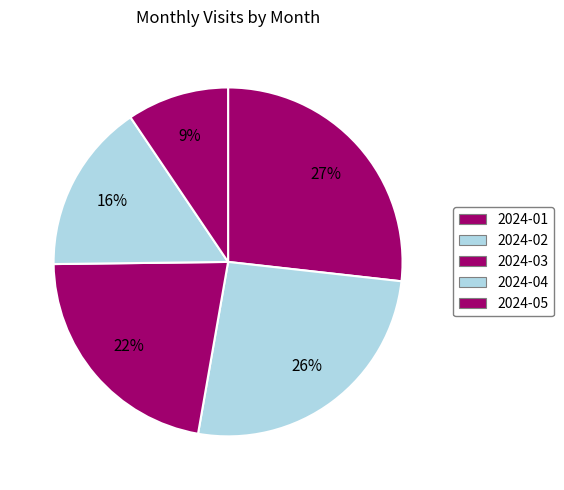

Rank the categories by value from highest to lowest.

2024-01, 2024-02, 2024-03, 2024-04, 2024-05